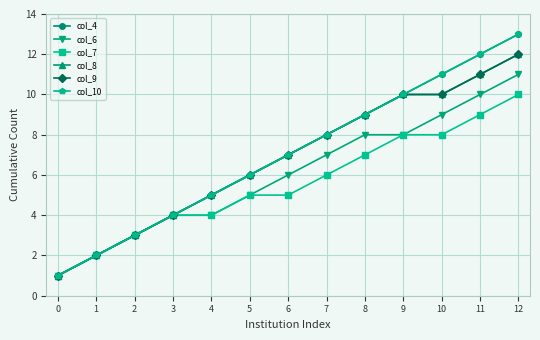

Between 1 and 3, which series saw the biggest shift?

col_4